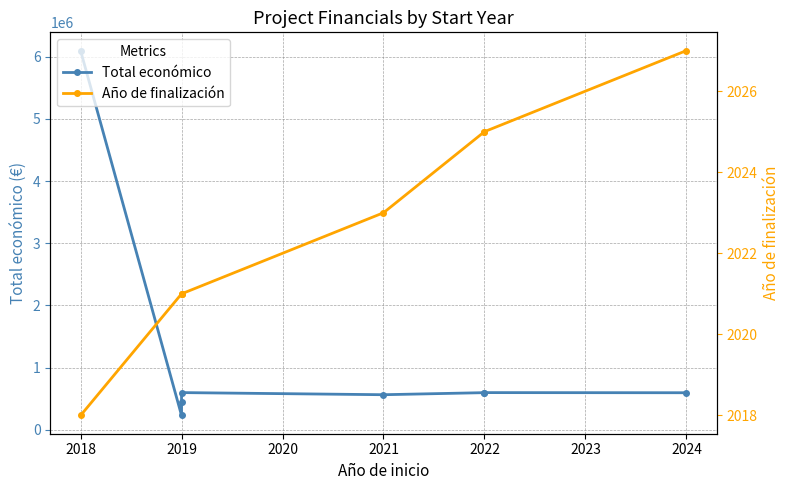

Which series changed the most between 2019 and 2022?

Total económico